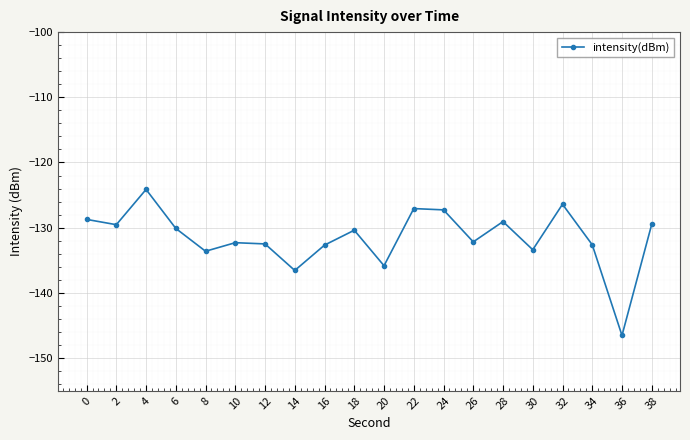

Where is the first local maximum?

4